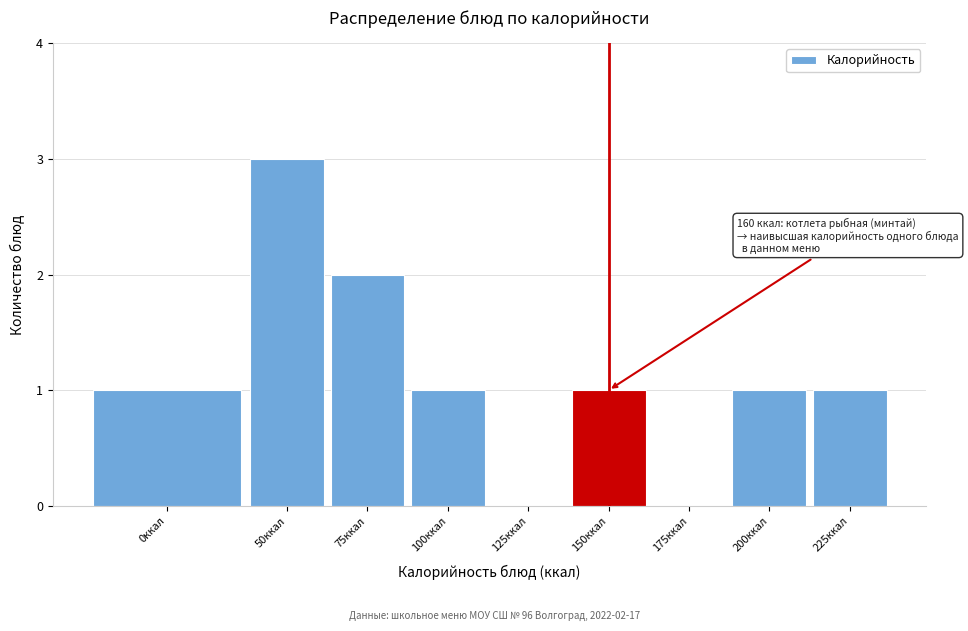

Reading right to left, extract all data points from this chart.

225ккал=1	200ккал=1	175ккал=0	150ккал=1	125ккал=0	100ккал=1	75ккал=2	50ккал=3	0ккал=1